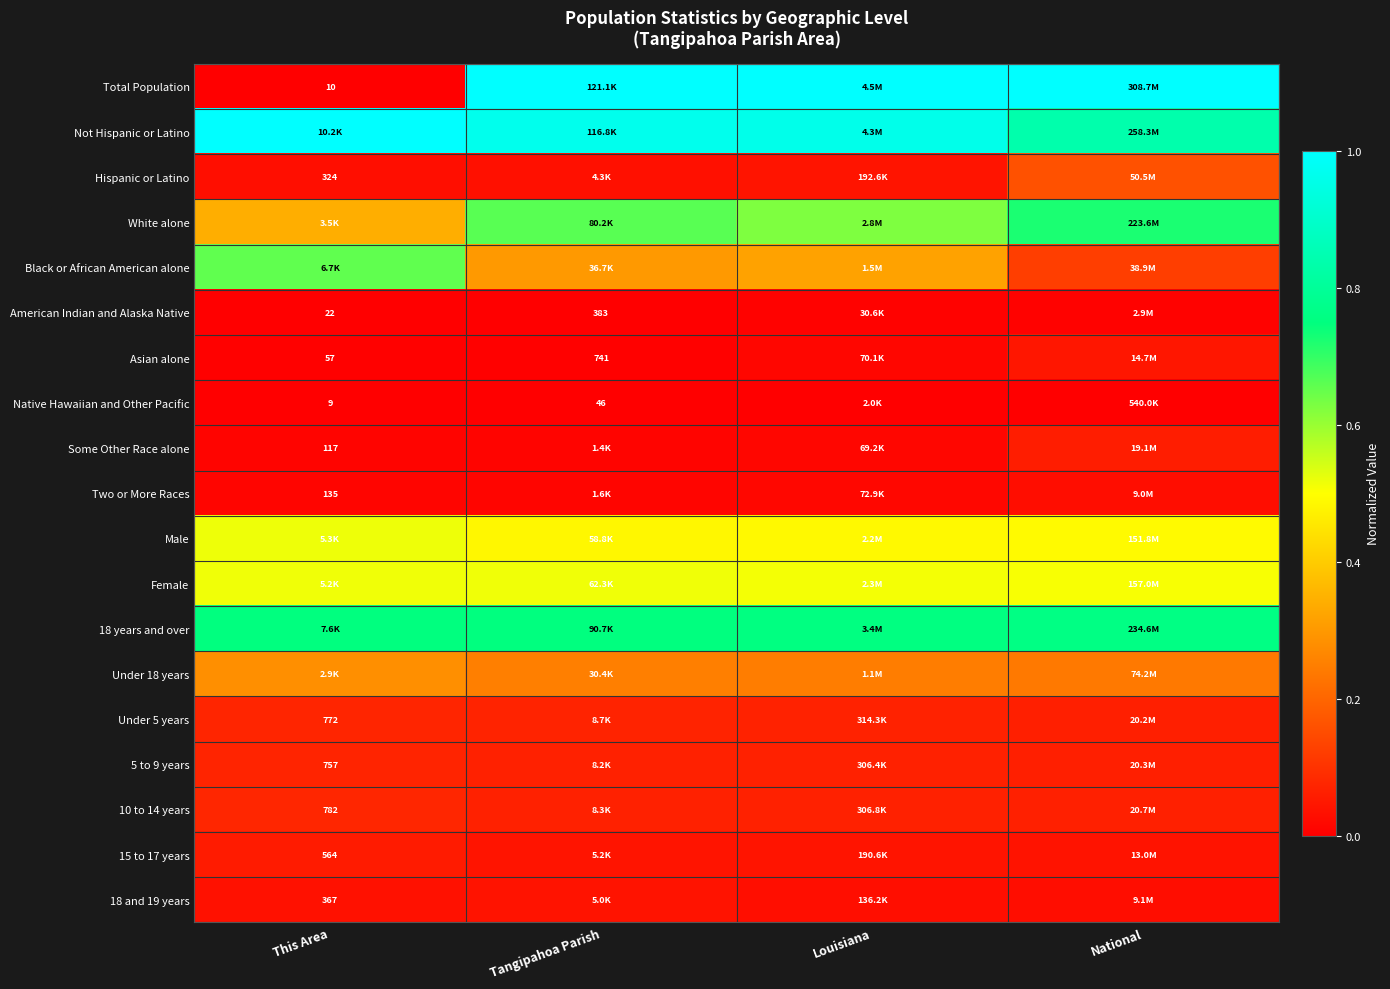

Which series has the widest spread of values?

Total Population